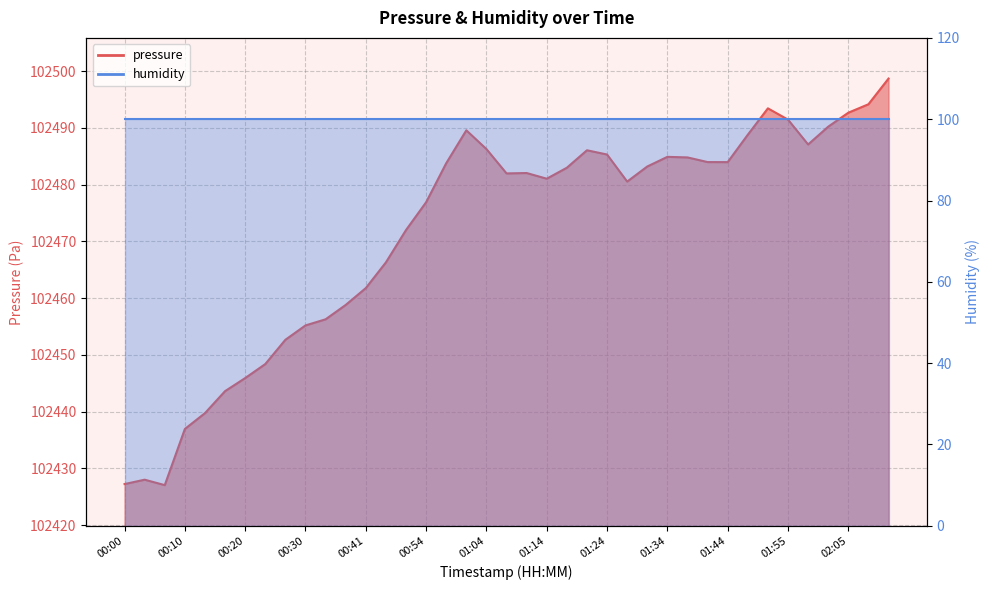

At which label is the value closest to 102462?

00:41